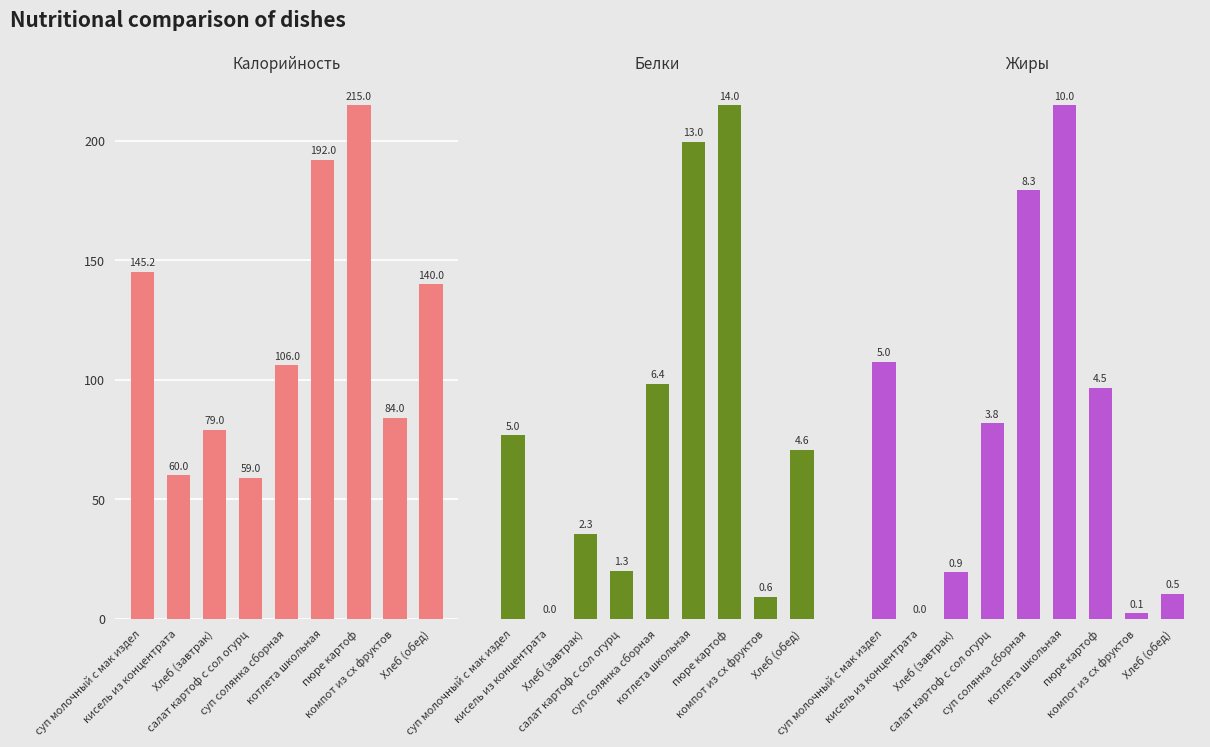

What is the difference between the second highest and second lowest values in the Белки series?

12.4